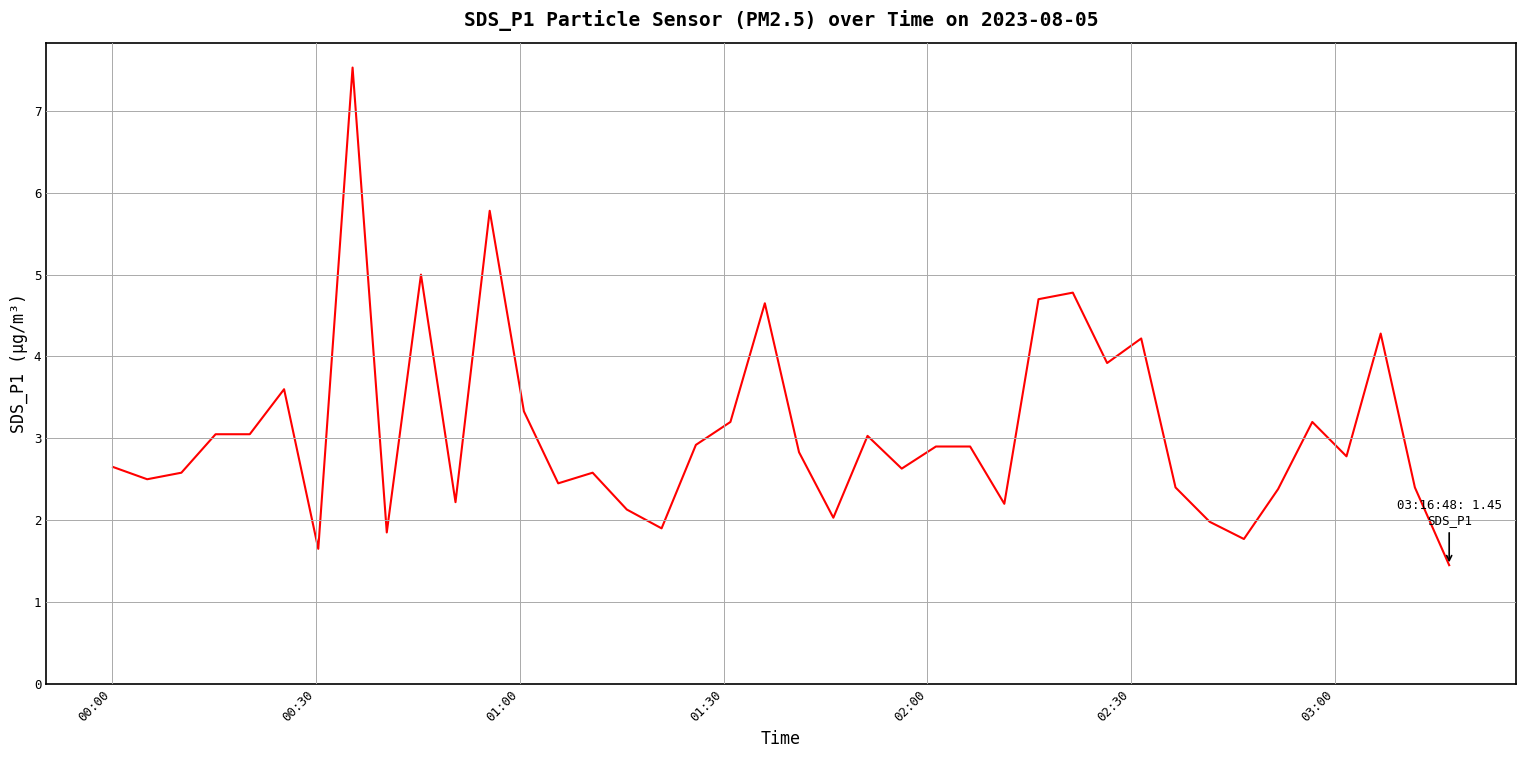

What is the maximum value shown in the chart?

7.5